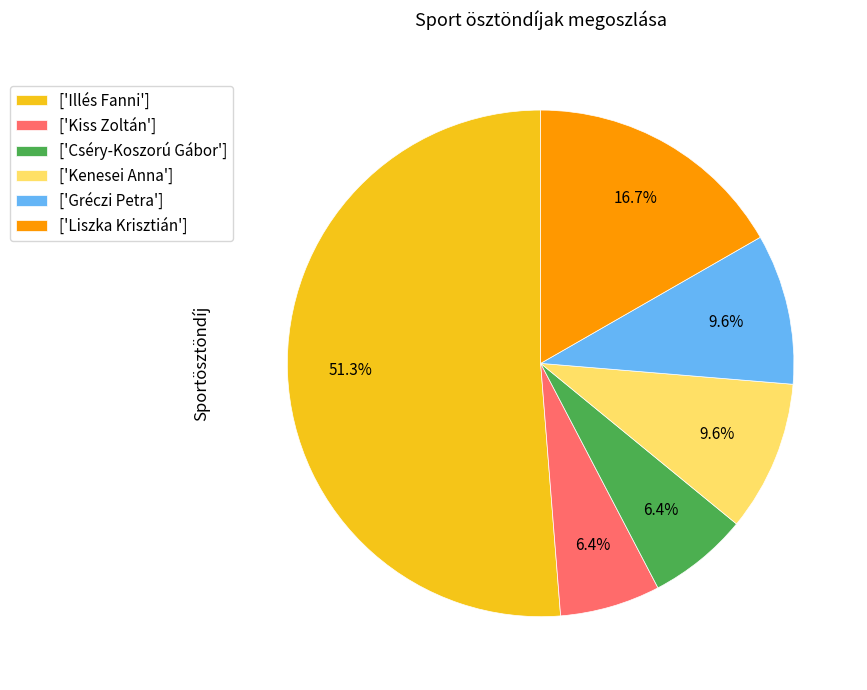

Combined, what portion of the pie is ['Gréczi Petra'] and ['Illés Fanni']?

60.9%